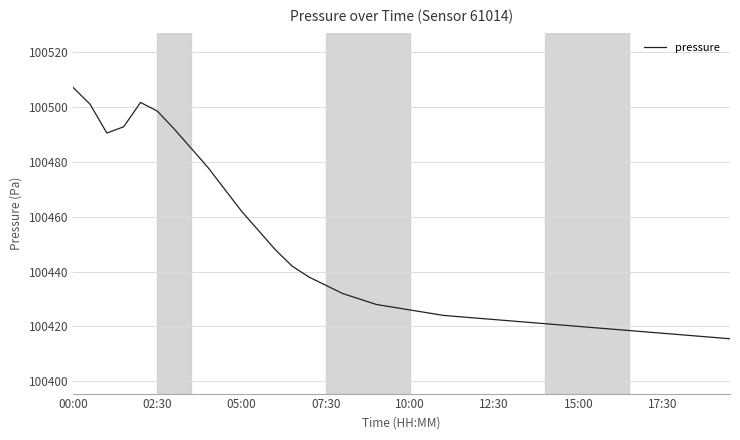

What is the smallest value displayed?

100415.5